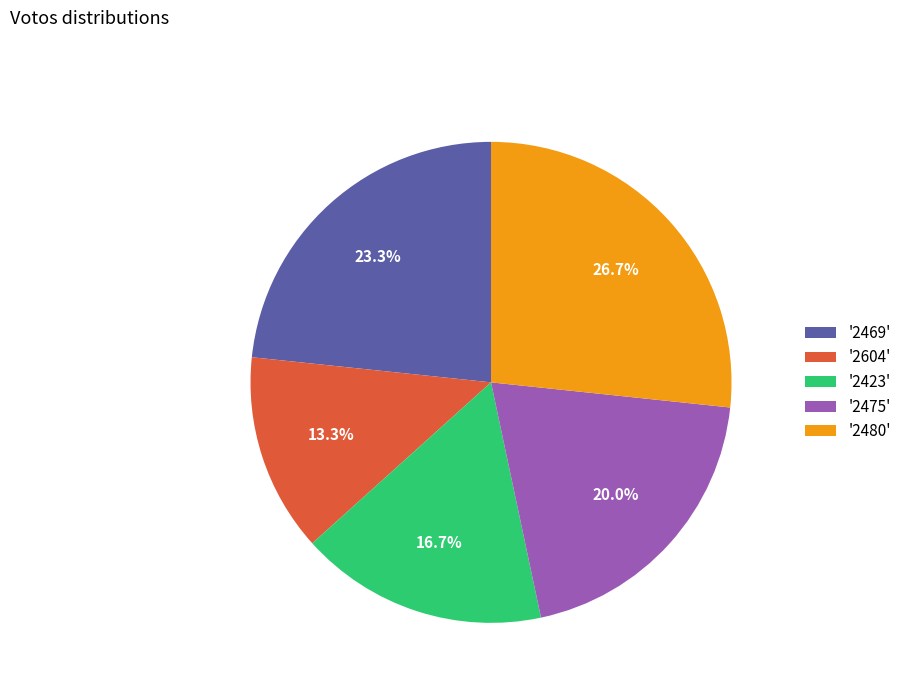

Approximately how many times larger is the value at '2480' compared to '2423'?

1.6